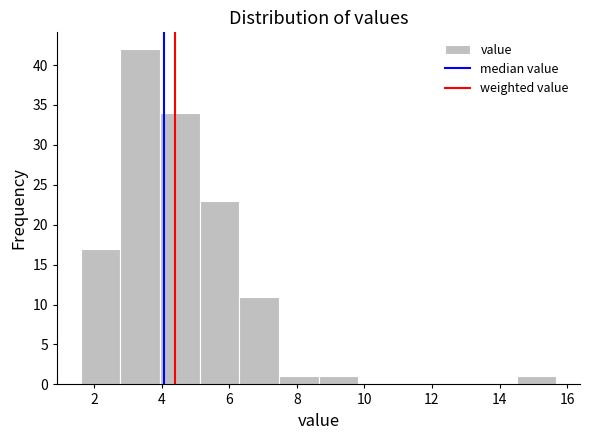

Reading left to right, transcribe this chart: for each bar, give the range it covers on the x-axis and its height. Neither the bar edges nor the heights are printed on the chart, so give them approximately, as read against the axes.

1.6 to 2.8: 17
2.8 to 4.0: 42
4.0 to 5.2: 34
5.2 to 6.2: 23
6.2 to 7.4: 11
7.4 to 8.6: 1
8.6 to 9.8: 1
9.8 to 11.0: 0
11.0 to 12.2: 0
12.2 to 13.4: 0
13.4 to 14.6: 0
14.6 to 15.6: 1